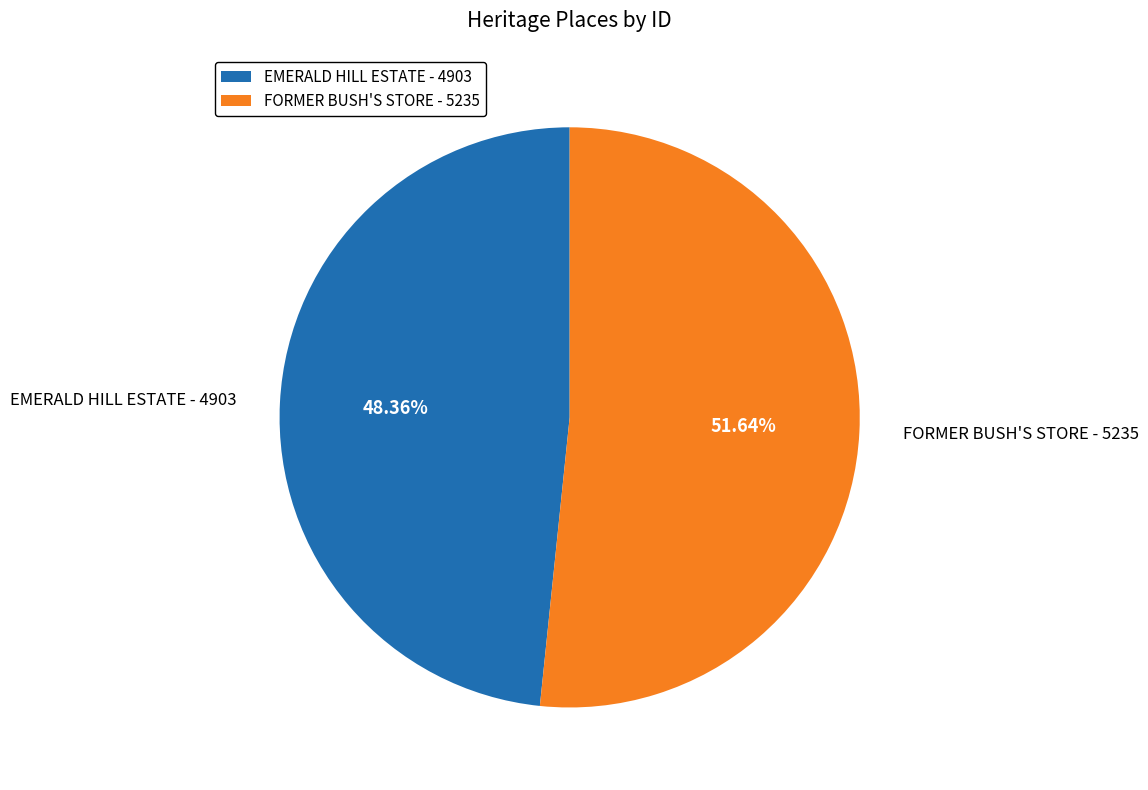

What percentage is the FORMER BUSH'S STORE slice, to the nearest percent?

52%